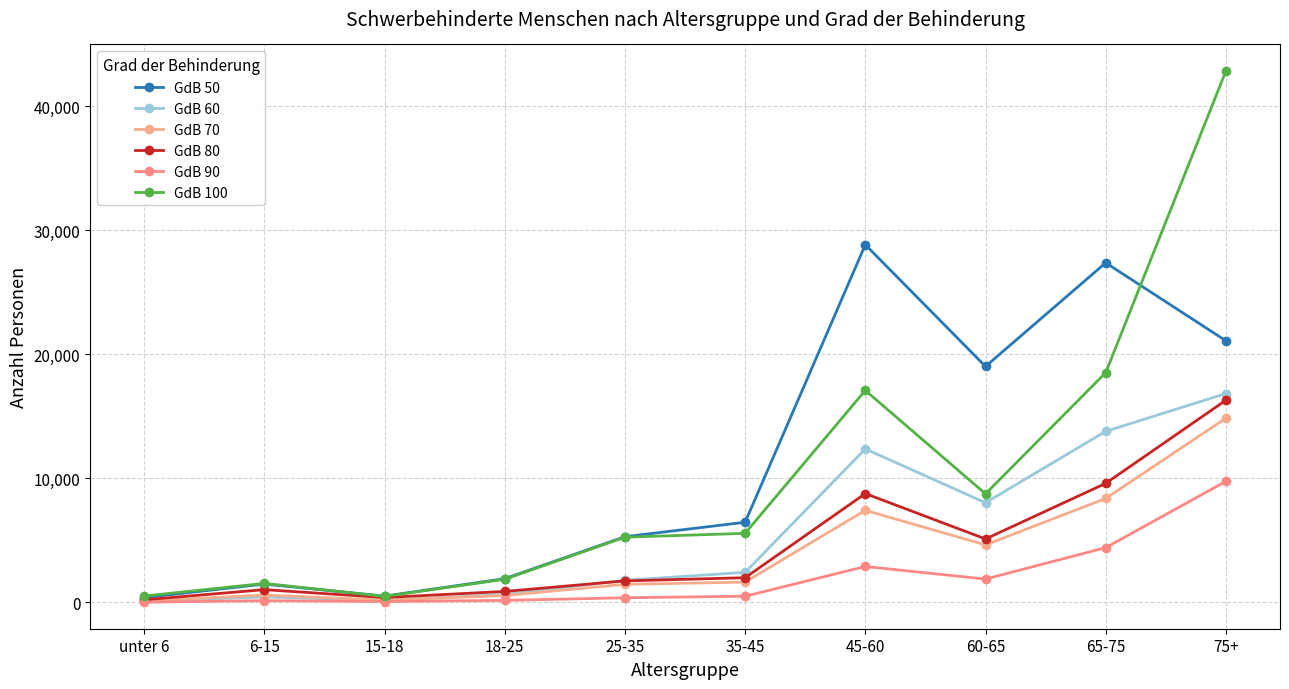

Which series has the largest range (max minus min)?

GdB 100